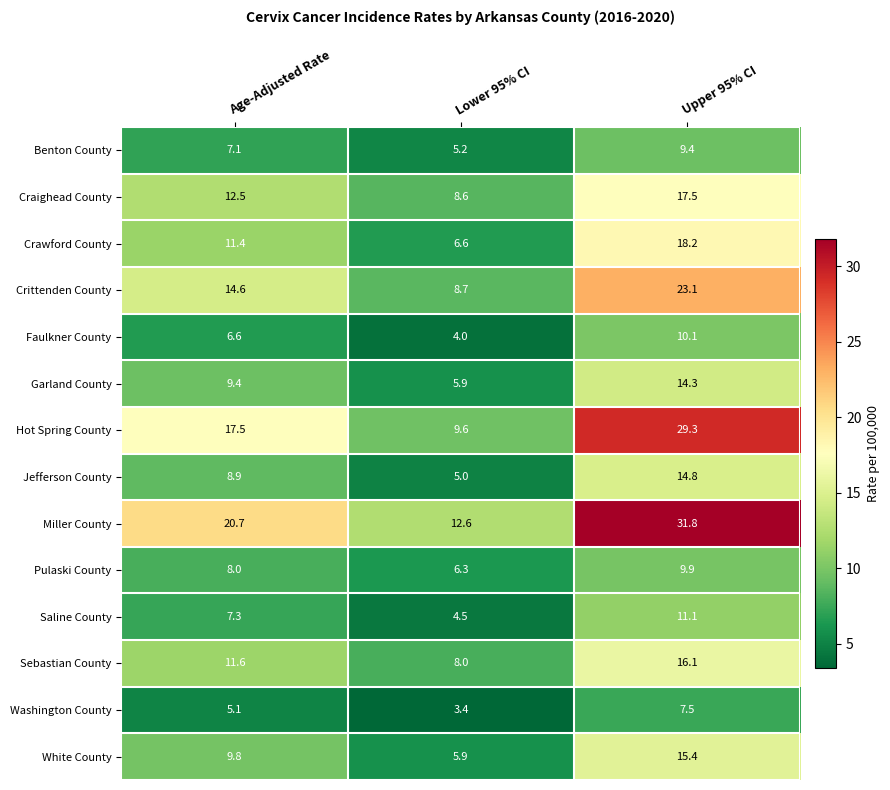

Where does the Crawford County series first go above 11?

Age-Adjusted Rate